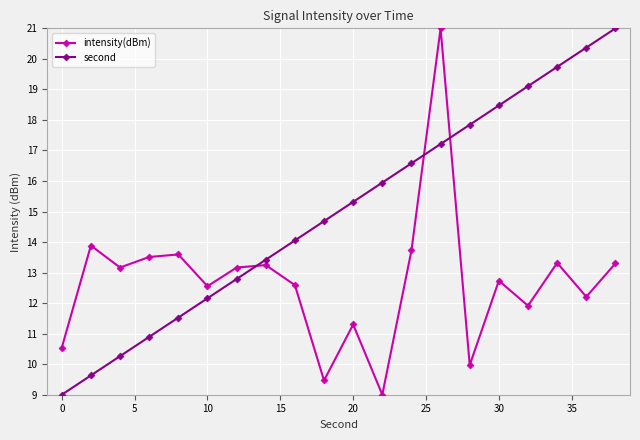

What is the difference between the maximum and minimum values in the intensity(dBm) series?

12.0